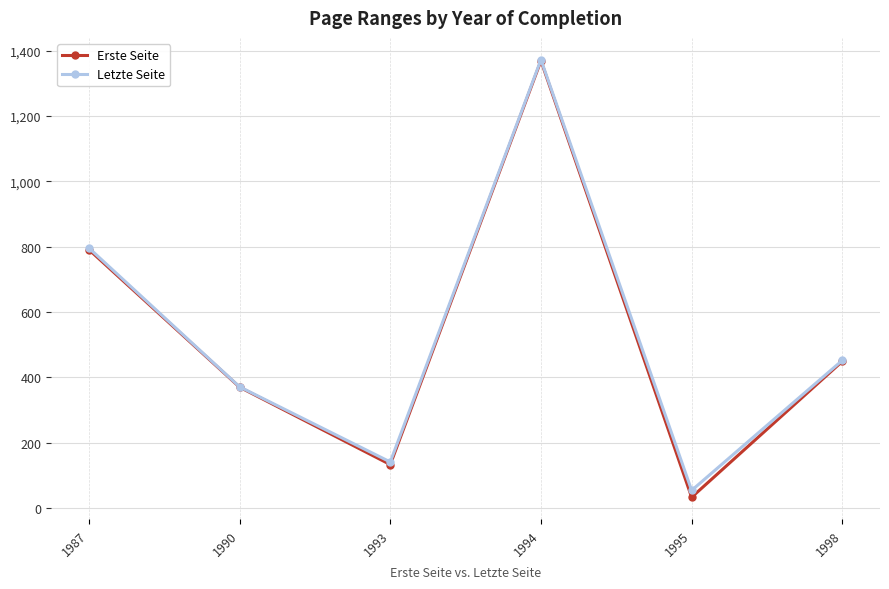

Which series has the largest range (max minus min)?

Erste Seite